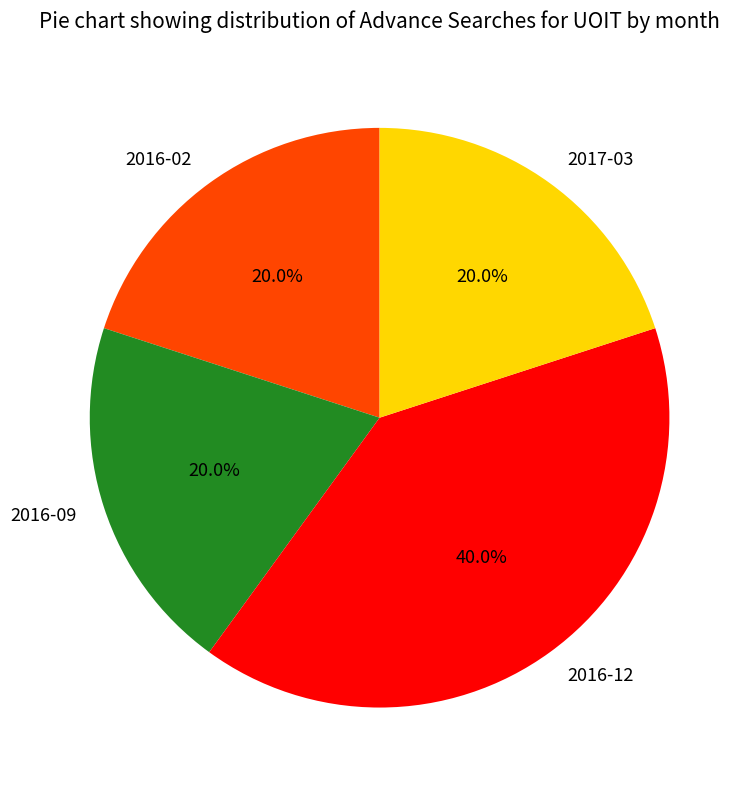

To the nearest percent, what portion does 2017-03 represent?

20%